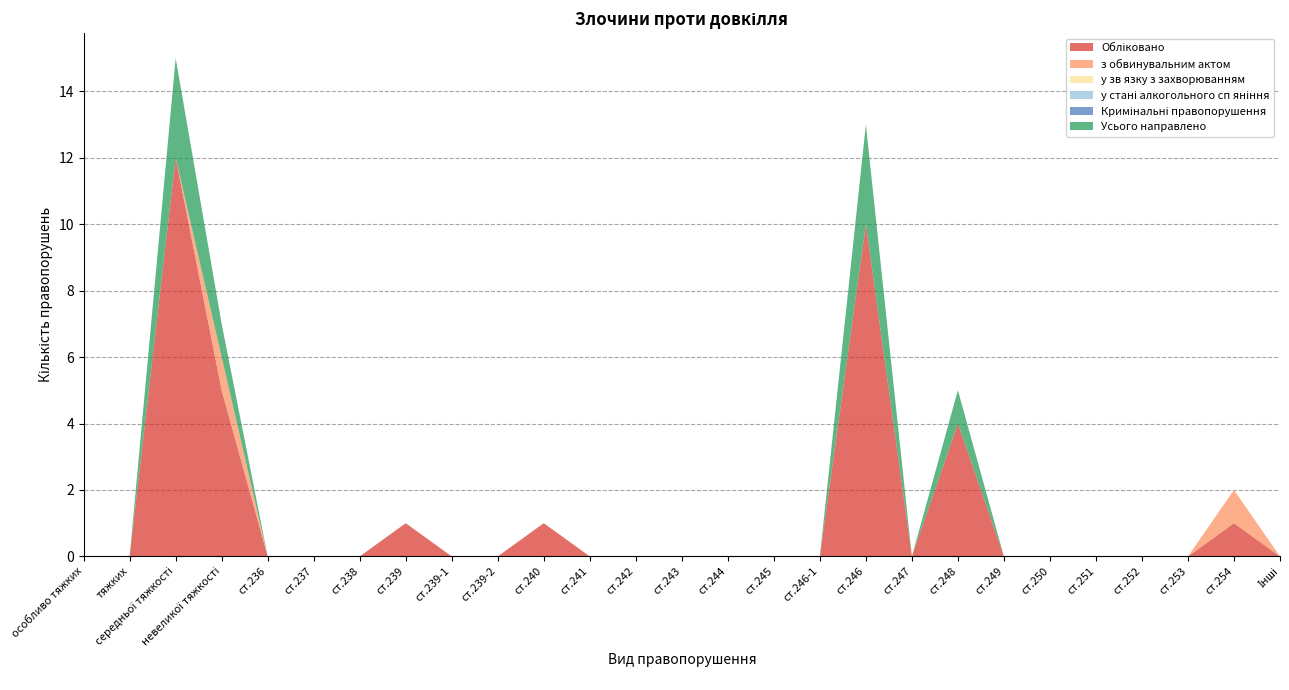

Reading right to left, extract all data points from this chart.

Обліковано: Інші=0	ст.254=1	ст.253=0	ст.252=0	ст.251=0	ст.250=0	ст.249=0	ст.248=4	ст.247=0	ст.246=10	ст.246-1=0	ст.245=0	ст.244=0	ст.243=0	ст.242=0	ст.241=0	ст.240=1	ст.239-2=0	ст.239-1=0	ст.239=1	ст.238=0	ст.237=0	ст.236=0	невеликої тяжкості=5	середньої тяжкості=12	тяжких=0	особливо тяжких=0
з обвинувальним актом: Інші=0	ст.254=1	ст.253=0	ст.252=0	ст.251=0	ст.250=0	ст.249=0	ст.248=0	ст.247=0	ст.246=0	ст.246-1=0	ст.245=0	ст.244=0	ст.243=0	ст.242=0	ст.241=0	ст.240=0	ст.239-2=0	ст.239-1=0	ст.239=0	ст.238=0	ст.237=0	ст.236=0	невеликої тяжкості=1	середньої тяжкості=0	тяжких=0	особливо тяжких=0
у зв язку з захворюванням: Інші=0	ст.254=0	ст.253=0	ст.252=0	ст.251=0	ст.250=0	ст.249=0	ст.248=0	ст.247=0	ст.246=0	ст.246-1=0	ст.245=0	ст.244=0	ст.243=0	ст.242=0	ст.241=0	ст.240=0	ст.239-2=0	ст.239-1=0	ст.239=0	ст.238=0	ст.237=0	ст.236=0	невеликої тяжкості=0	середньої тяжкості=0	тяжких=0	особливо тяжких=0
у стані алкогольного сп яніння: Інші=0	ст.254=0	ст.253=0	ст.252=0	ст.251=0	ст.250=0	ст.249=0	ст.248=0	ст.247=0	ст.246=0	ст.246-1=0	ст.245=0	ст.244=0	ст.243=0	ст.242=0	ст.241=0	ст.240=0	ст.239-2=0	ст.239-1=0	ст.239=0	ст.238=0	ст.237=0	ст.236=0	невеликої тяжкості=0	середньої тяжкості=0	тяжких=0	особливо тяжких=0
Кримінальні правопорушення: Інші=0	ст.254=0	ст.253=0	ст.252=0	ст.251=0	ст.250=0	ст.249=0	ст.248=0	ст.247=0	ст.246=0	ст.246-1=0	ст.245=0	ст.244=0	ст.243=0	ст.242=0	ст.241=0	ст.240=0	ст.239-2=0	ст.239-1=0	ст.239=0	ст.238=0	ст.237=0	ст.236=0	невеликої тяжкості=0	середньої тяжкості=0	тяжких=0	особливо тяжких=0
Усього направлено: Інші=0	ст.254=0	ст.253=0	ст.252=0	ст.251=0	ст.250=0	ст.249=0	ст.248=1	ст.247=0	ст.246=3	ст.246-1=0	ст.245=0	ст.244=0	ст.243=0	ст.242=0	ст.241=0	ст.240=0	ст.239-2=0	ст.239-1=0	ст.239=0	ст.238=0	ст.237=0	ст.236=0	невеликої тяжкості=1	середньої тяжкості=3	тяжких=0	особливо тяжких=0